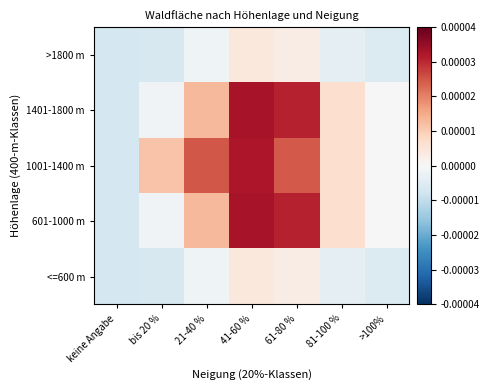

Count the number of data series in this chart.

5